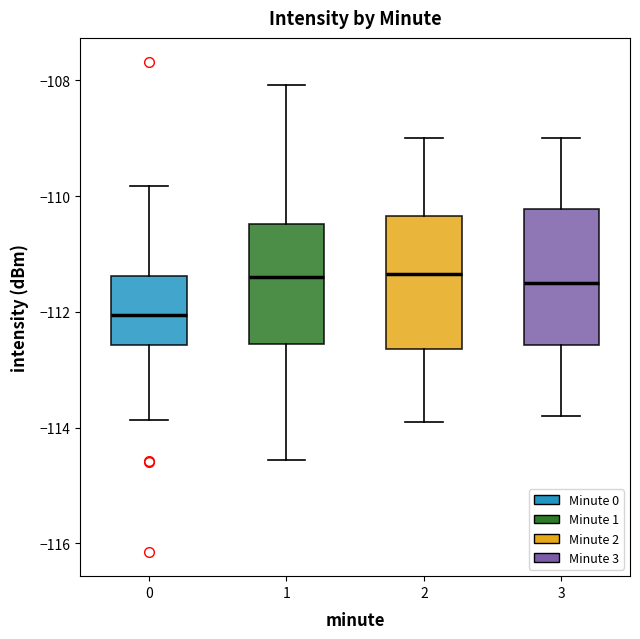

Reading left to right, read every box against the y-axis: the position of its median line, the range the box covers, and the ends of its whiskers. The values are not printed on the chart, so give them approximately, as read against the axis.

0: median -112.0, box -112.6 to -111.4, whiskers -113.8 to -109.8
1: median -111.4, box -112.6 to -110.4, whiskers -114.6 to -108.0
2: median -111.4, box -112.6 to -110.4, whiskers -113.8 to -109.0
3: median -111.4, box -112.6 to -110.2, whiskers -113.8 to -109.0